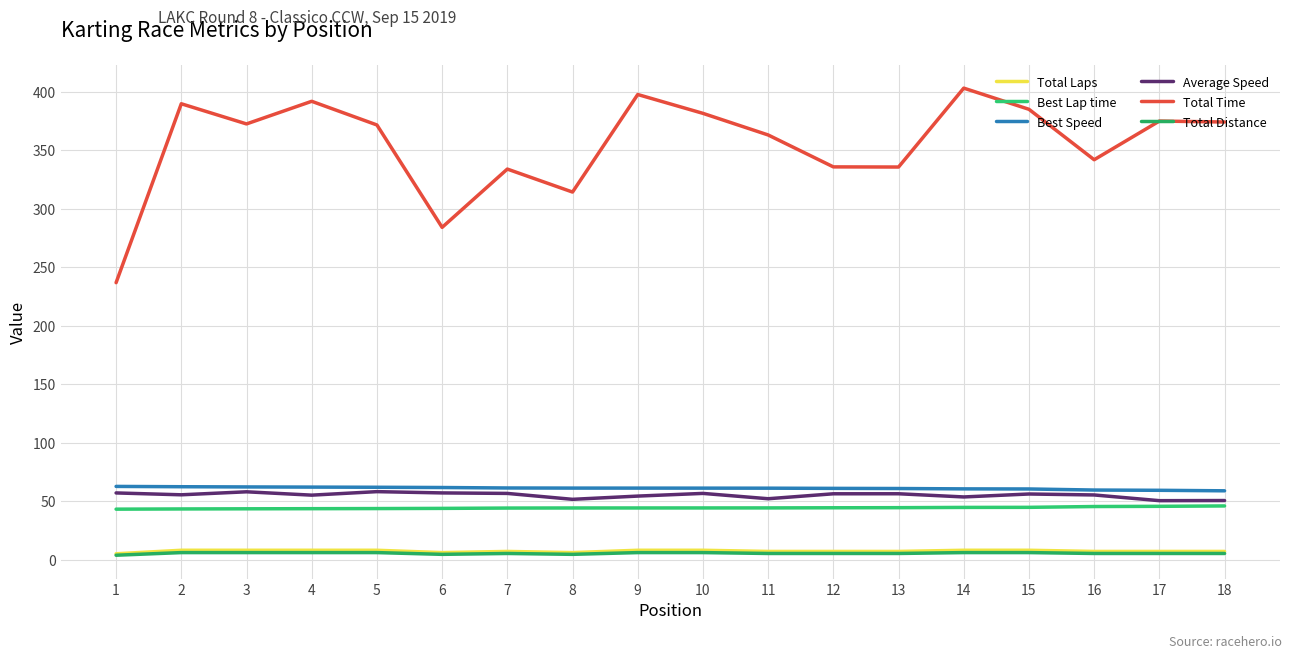

What is the average value of the Total Time series?

354.9